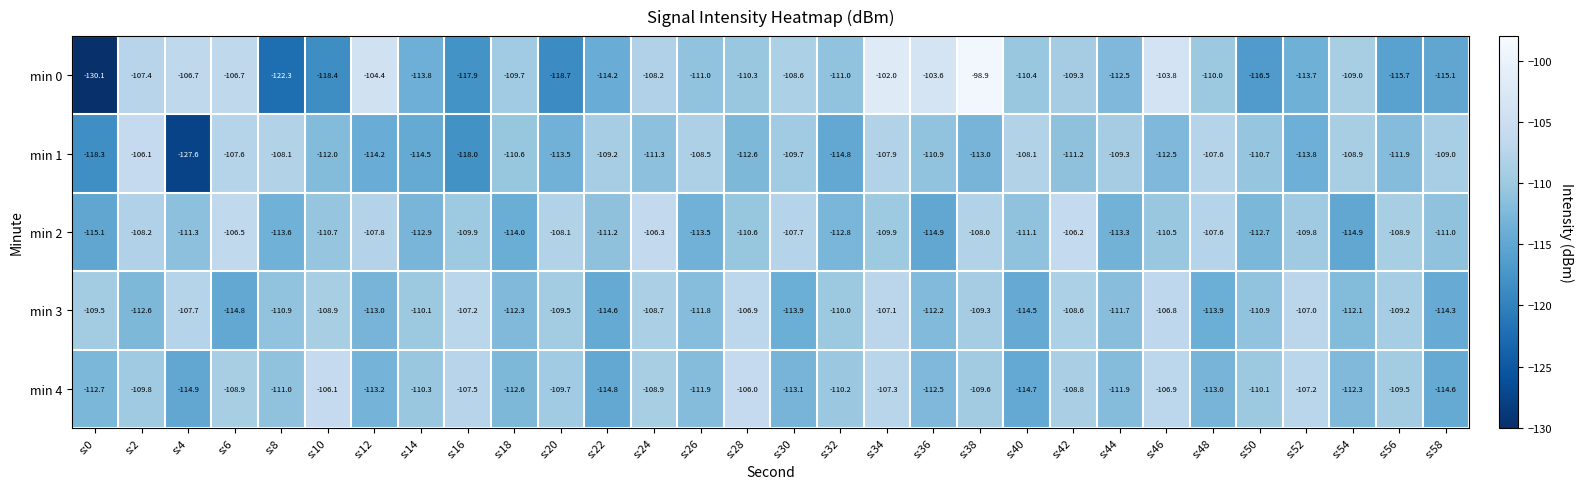

Which category has the lowest value across all series?

s:0